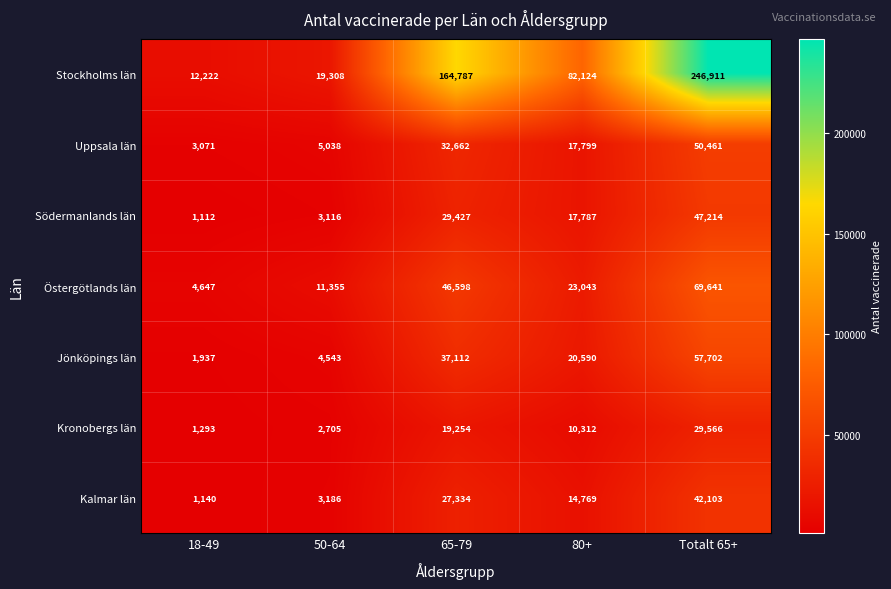

Is it true that Östergötlands län equals 35377 at Totalt 65+?

False